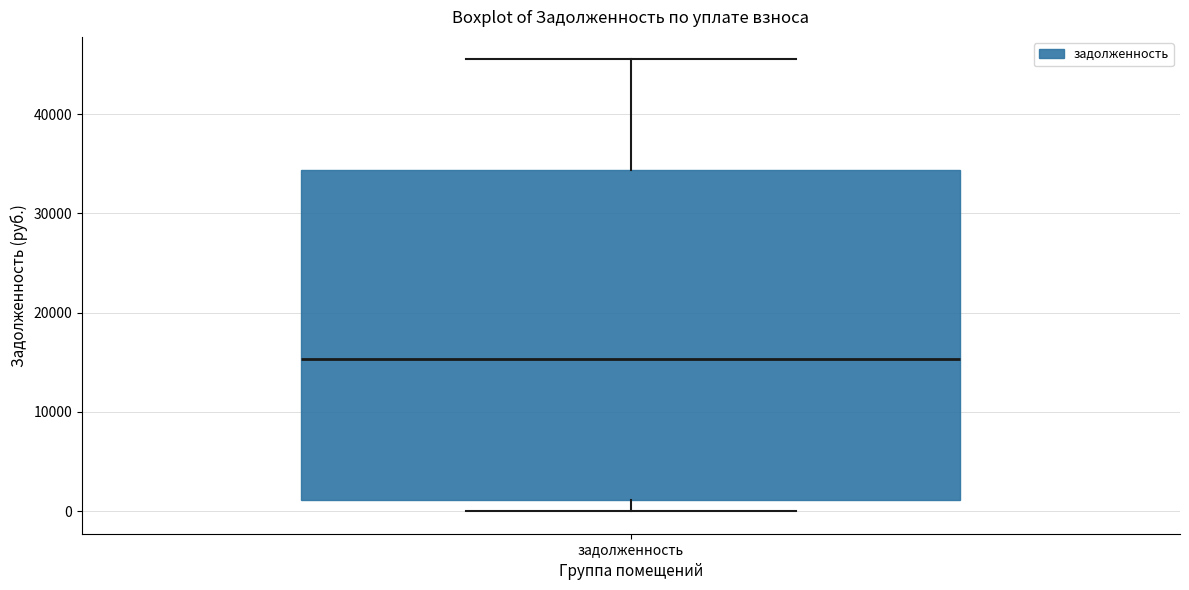

Where does the median line of the box for задолженность sit on the y-axis? The values are not printed on the chart, so give them approximately, as read against the axis.

15000